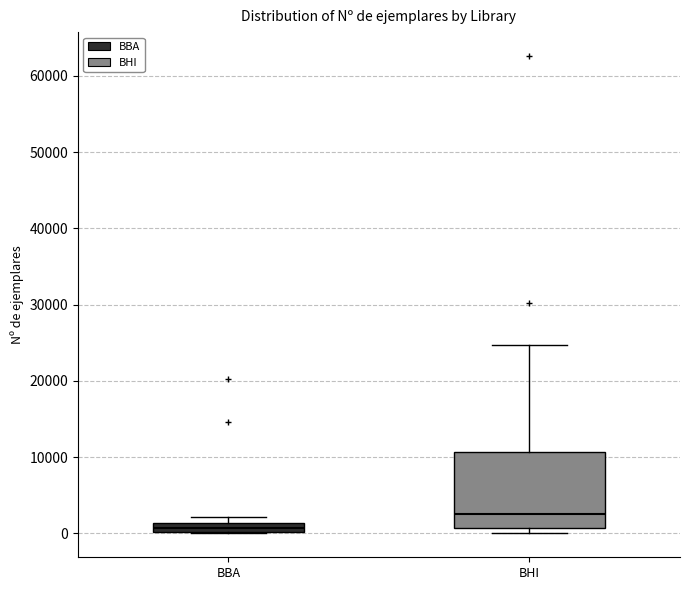

Comparing the boxes themselves (not the whiskers), which one is the tallest?

BHI